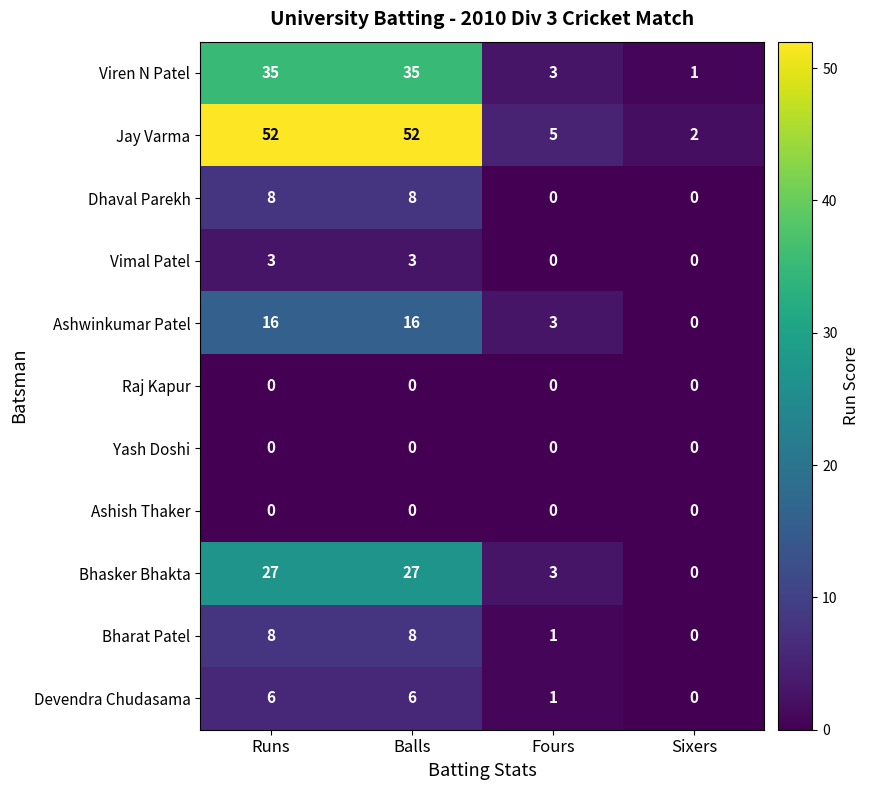

What is the greatest value displayed?

52